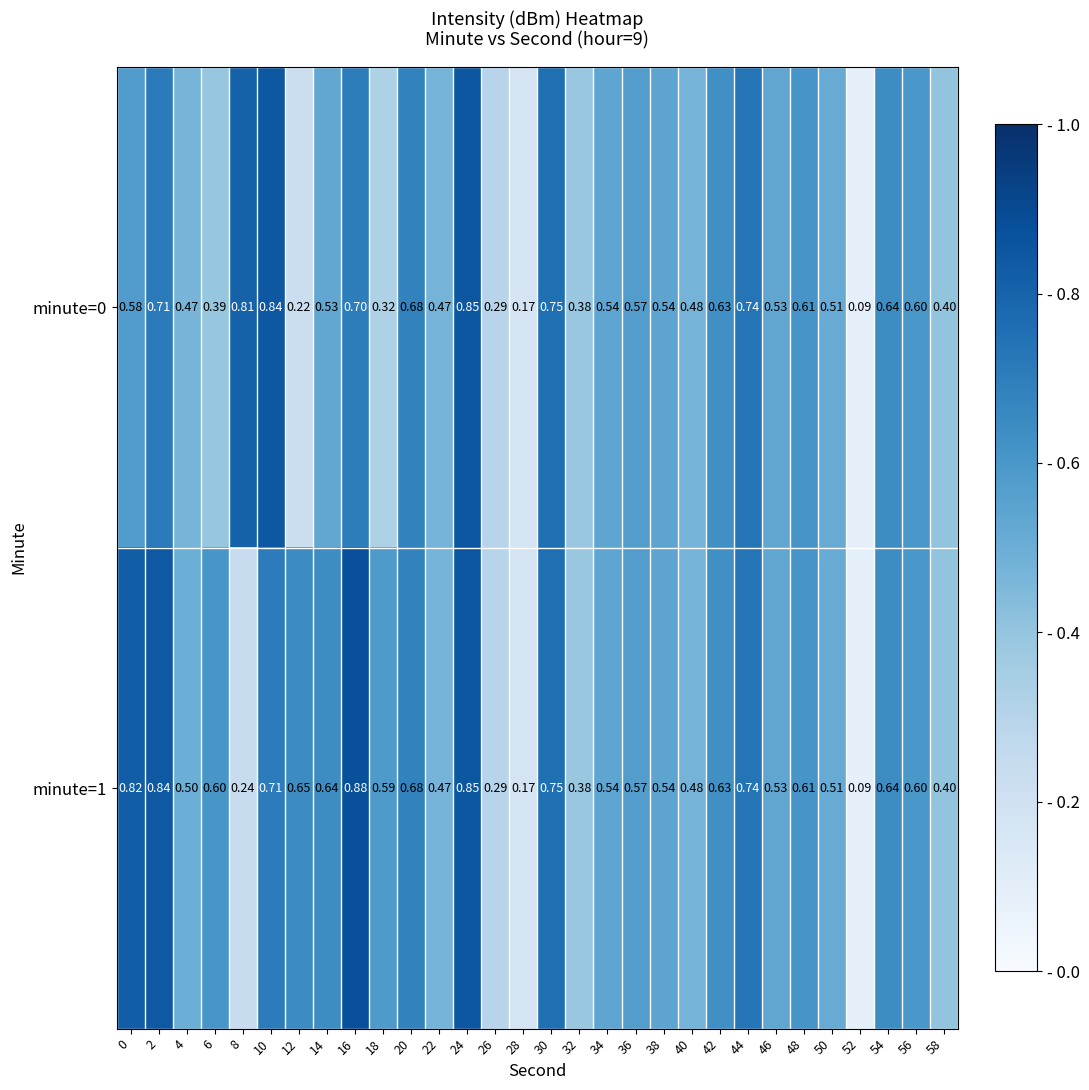

Reading right to left, extract all data points from this chart.

minute=0: 58=0.4	56=0.6	54=0.6	52=0.1	50=0.5	48=0.6	46=0.5	44=0.7	42=0.6	40=0.5	38=0.5	36=0.6	34=0.5	32=0.4	30=0.8	28=0.2	26=0.3	24=0.8	22=0.5	20=0.7	18=0.3	16=0.7	14=0.5	12=0.2	10=0.8	8=0.8	6=0.4	4=0.5	2=0.7	0=0.6
minute=1: 58=0.4	56=0.6	54=0.6	52=0.1	50=0.5	48=0.6	46=0.5	44=0.7	42=0.6	40=0.5	38=0.5	36=0.6	34=0.5	32=0.4	30=0.8	28=0.2	26=0.3	24=0.8	22=0.5	20=0.7	18=0.6	16=0.9	14=0.6	12=0.7	10=0.7	8=0.2	6=0.6	4=0.5	2=0.8	0=0.8